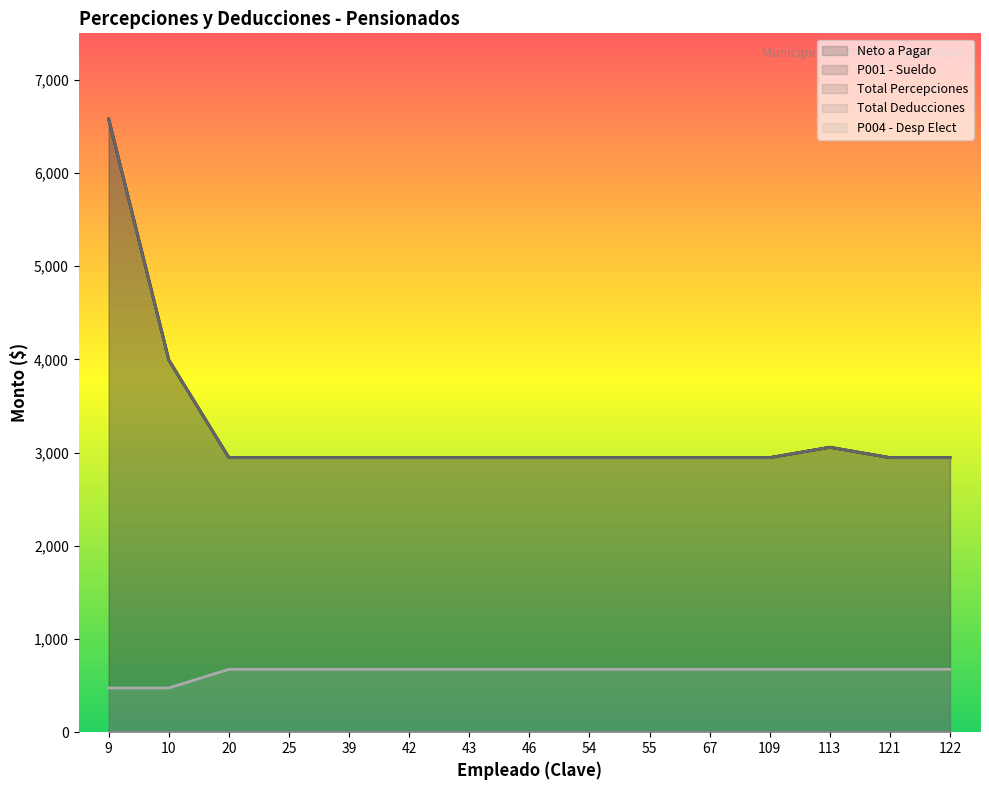

Which category has the highest value in the Total Percepciones series?

9